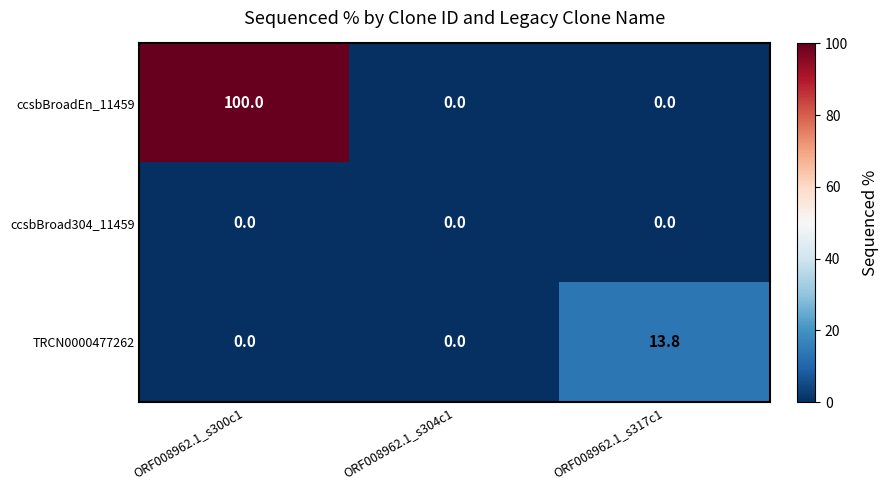

True or false: ccsbBroadEn_11459 has a value of -68.6 at ORF008962.1_s317c1.

False